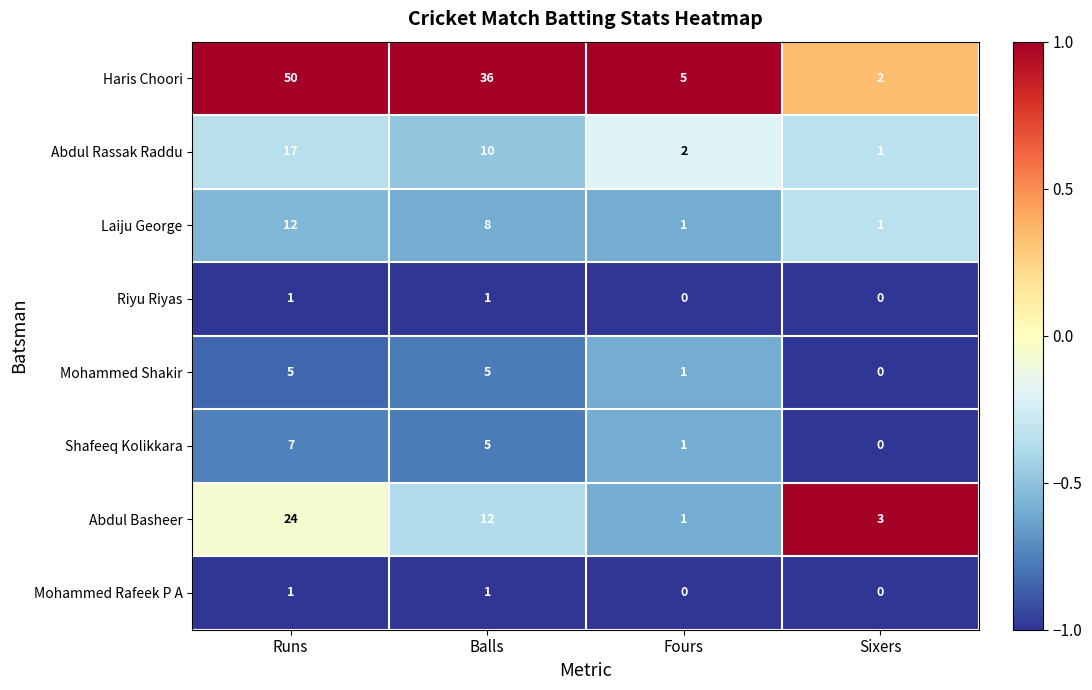

Is it true that Mohammed Shakir equals 1 at Fours?

True